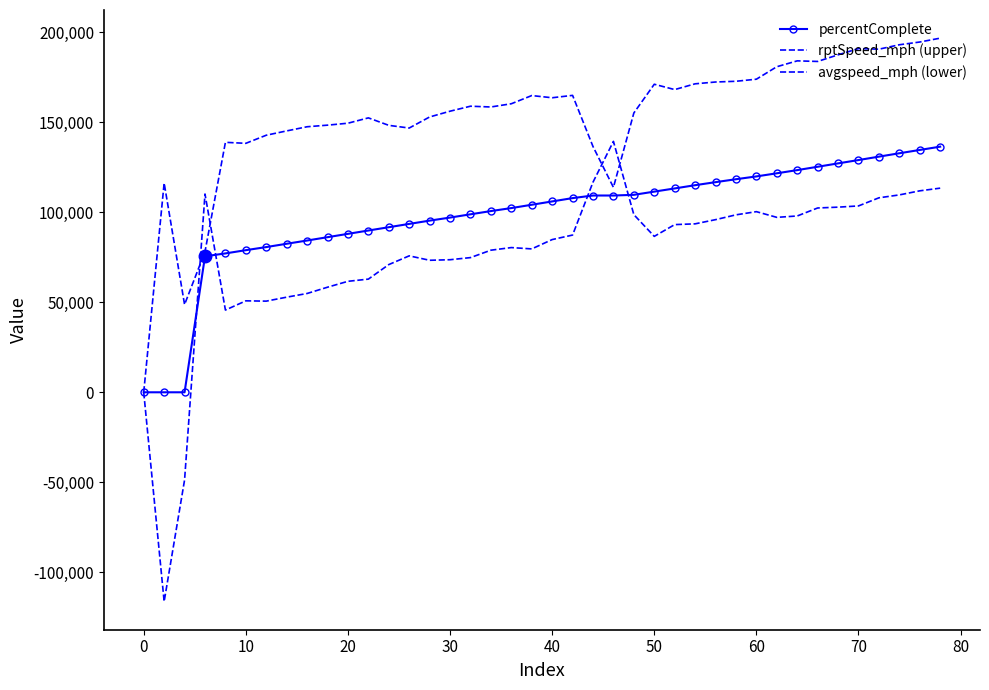

Which series has the largest range (max minus min)?

avgspeed_mph (lower)